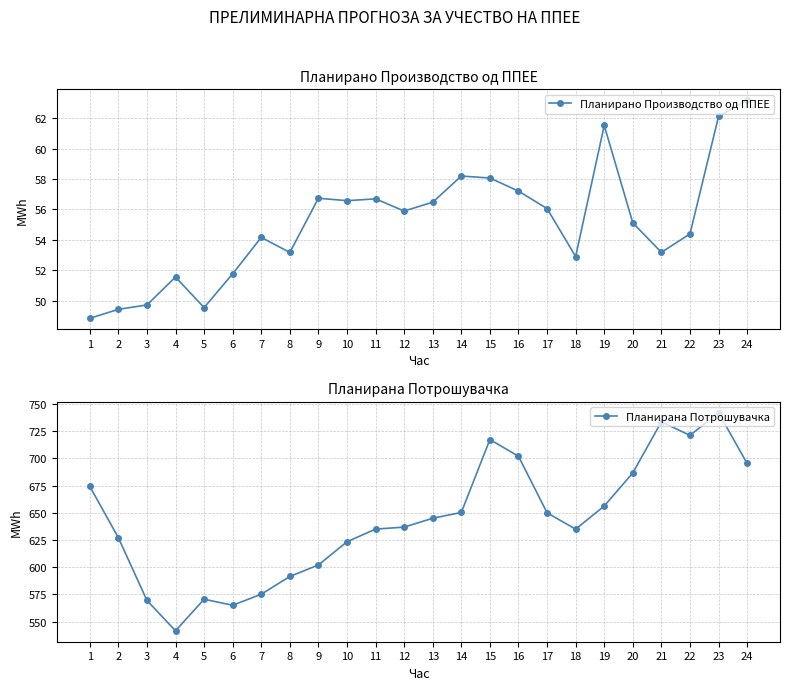

What is the value of the Планирана Потрошувачка point at the 23rd from the left?

742.0